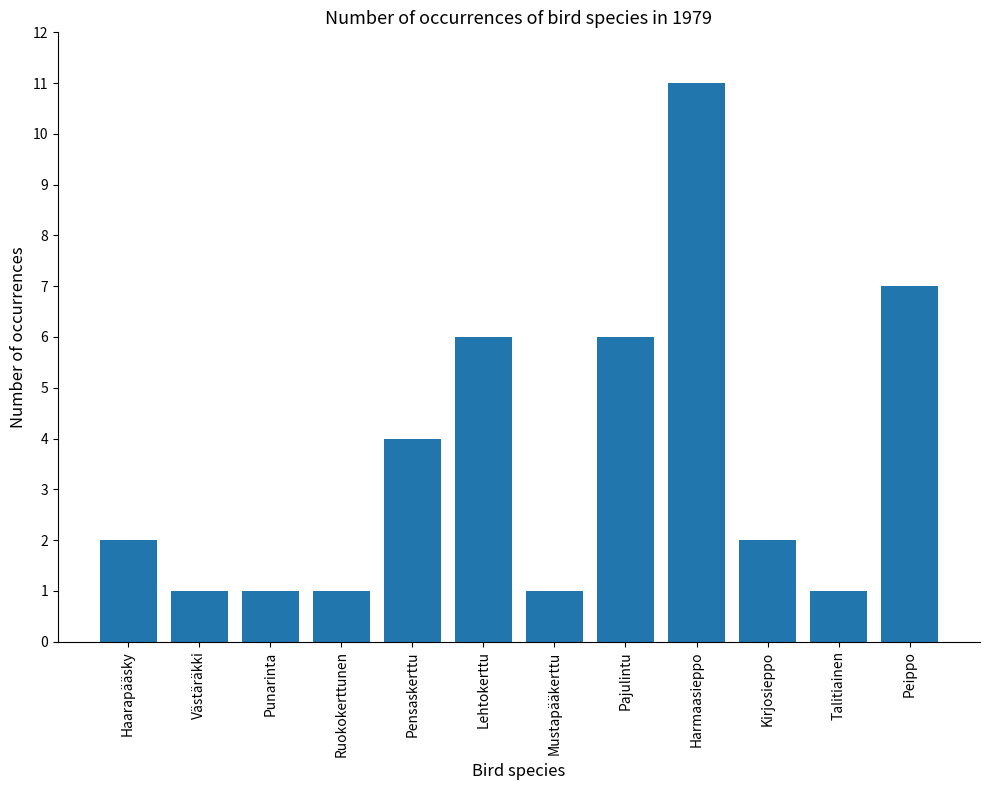

What is the label of the 11th bar from the right?

Västäräkki